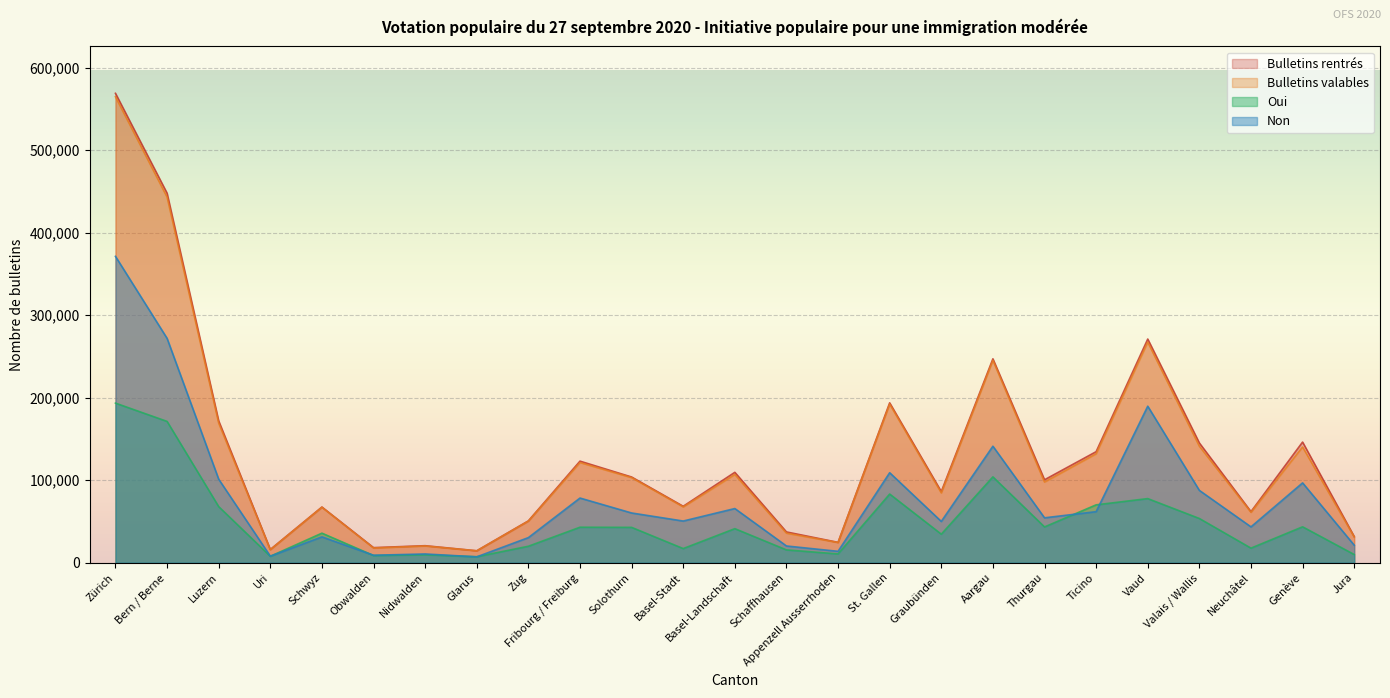

What is the sum of all Bulletins rentrés values?

3260947